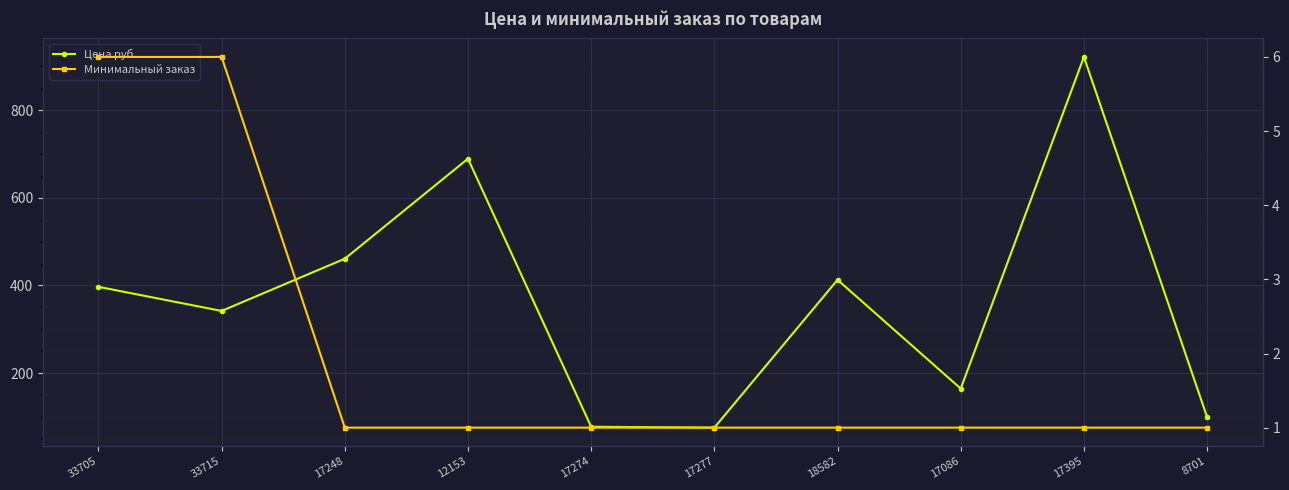

Rank the series by their maximum value, from lowest to highest.

Минимальный заказ, Цена руб.